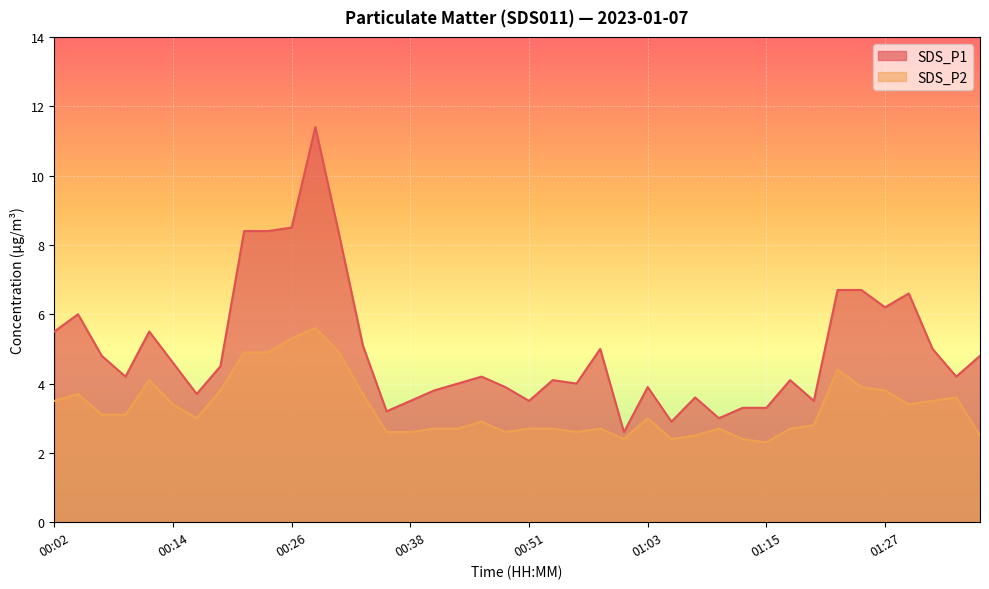

How many categories are shown in the chart?

40